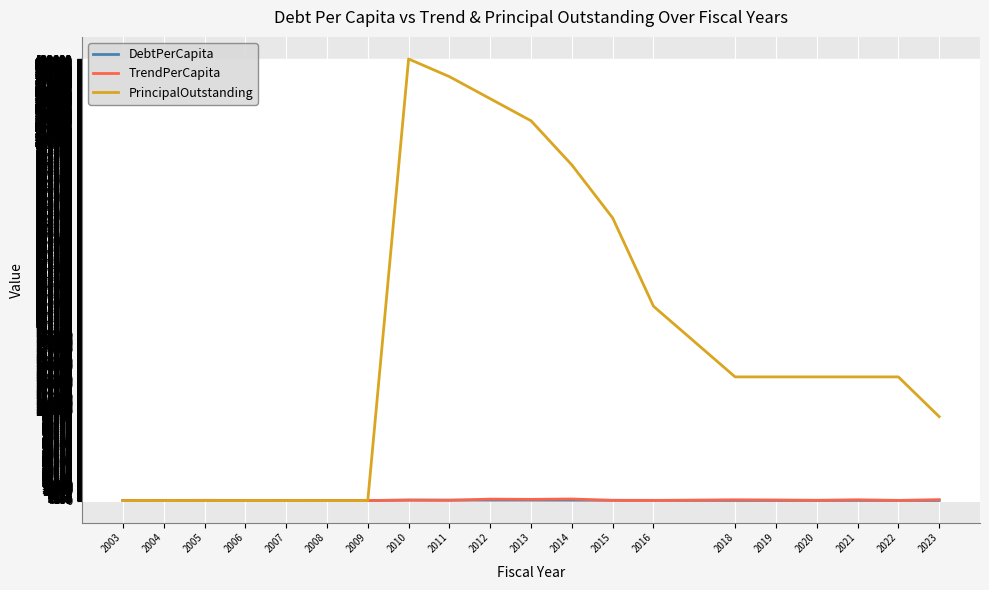

How many lines are shown in the chart?

3